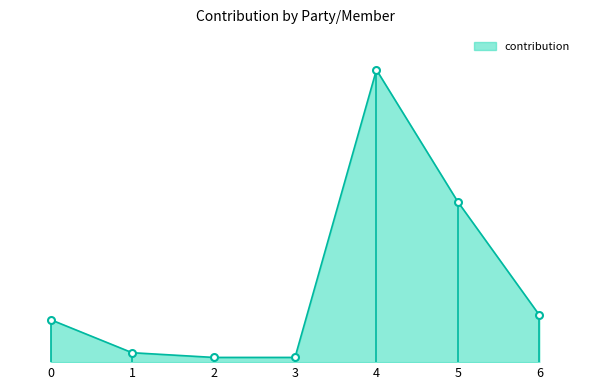

Reading right to left, what are all the values shown in this chart?

6=10	5=34	4=62	3=1	2=1	1=2	0=9